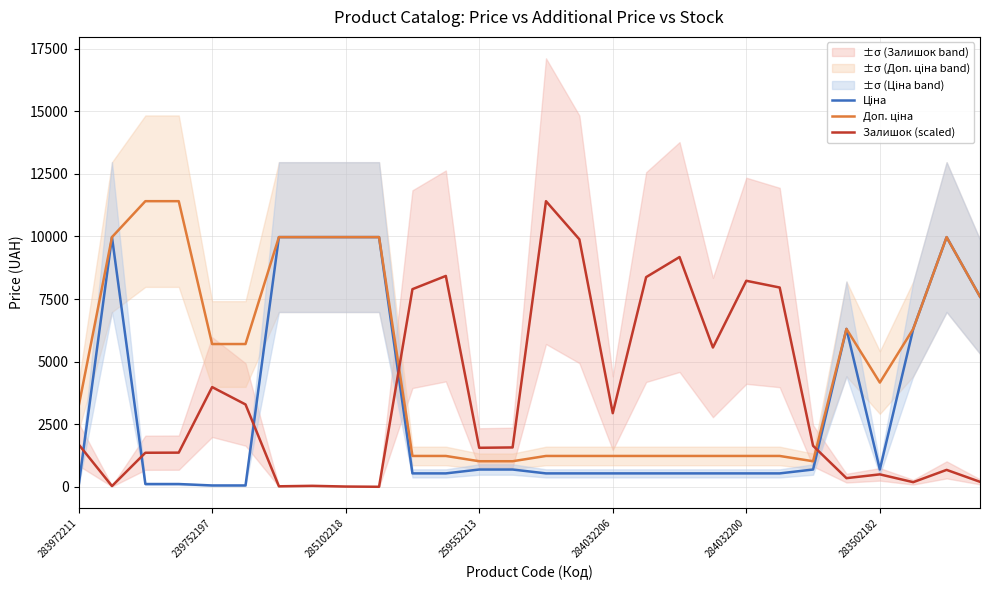

True or false: Доп. ціна and Залишок (scaled) intersect in this chart.

True